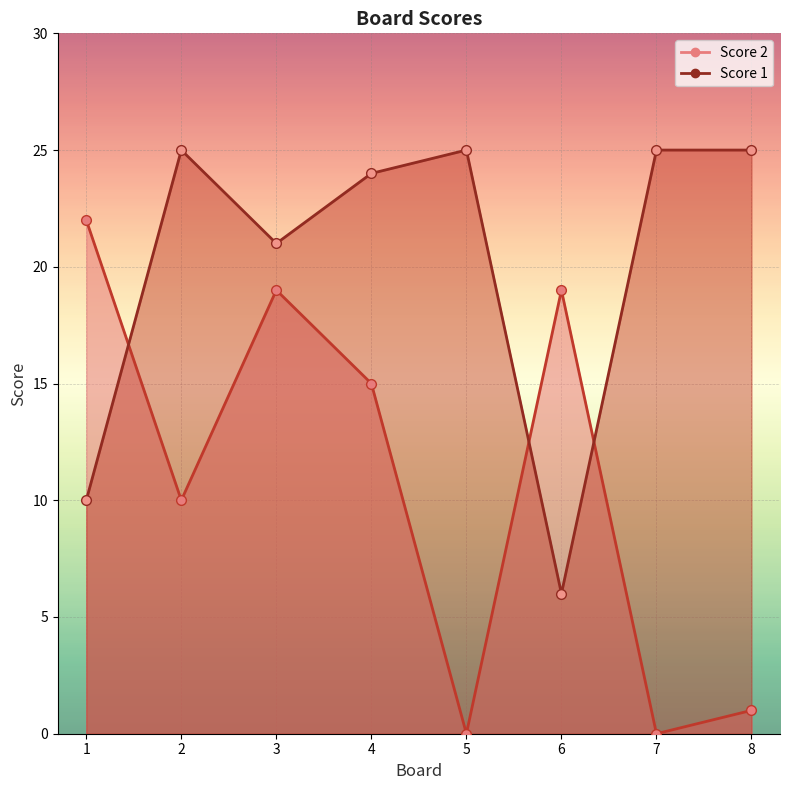

Between which two adjacent categories do Score 2 and Score 1 first intersect?

1 and 2